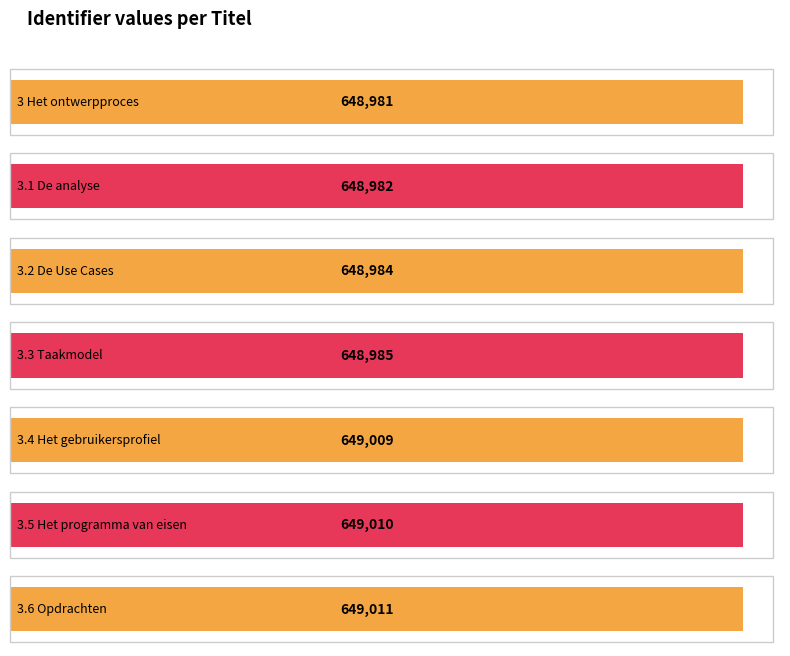

Count the number of data series in this chart.

1